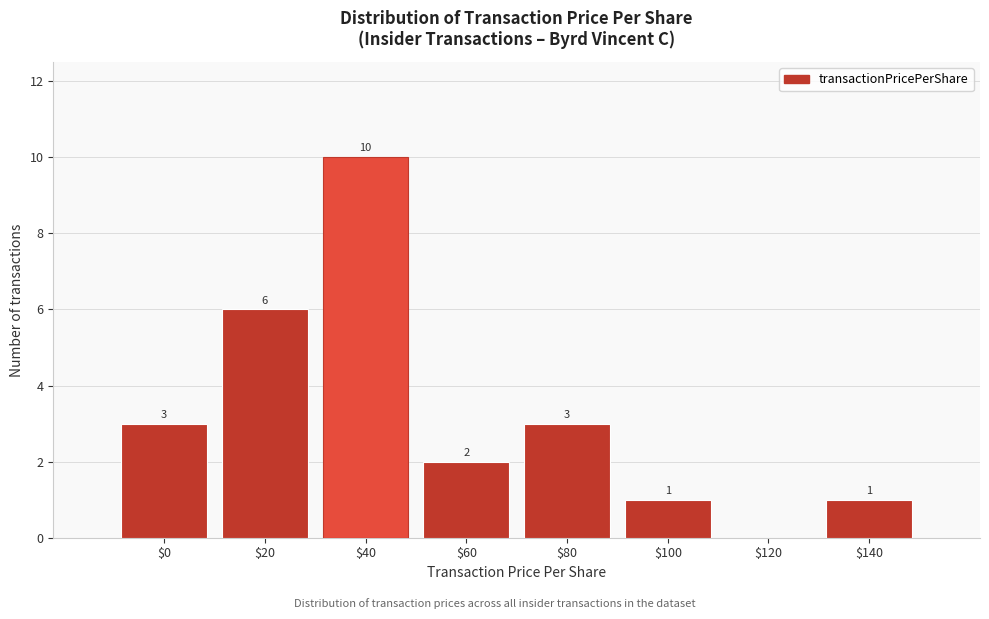

Read the value at $20.

6